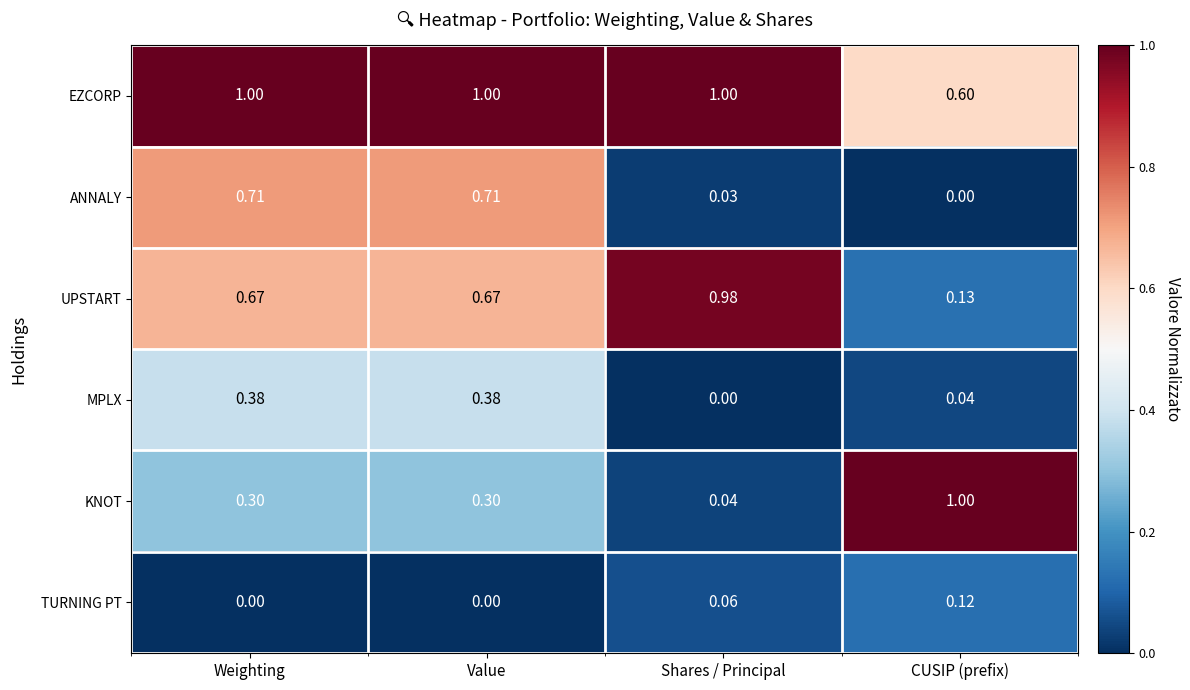

Between Value and Shares / Principal, which series saw the biggest shift?

ANNALY